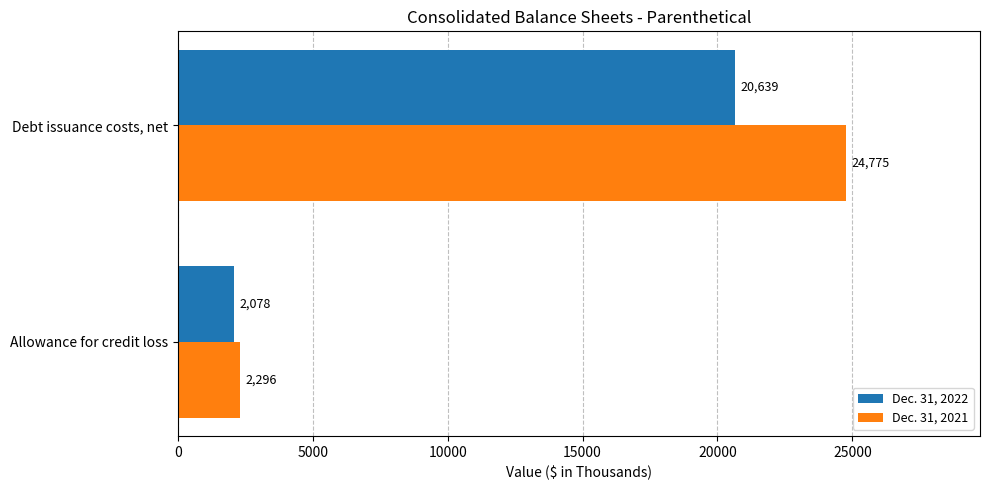

Which series has the largest range (max minus min)?

Dec. 31, 2021